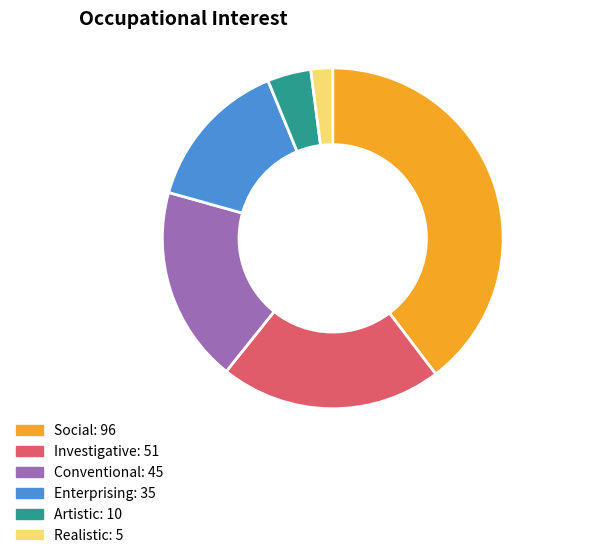

How many slices are in this pie chart?

6